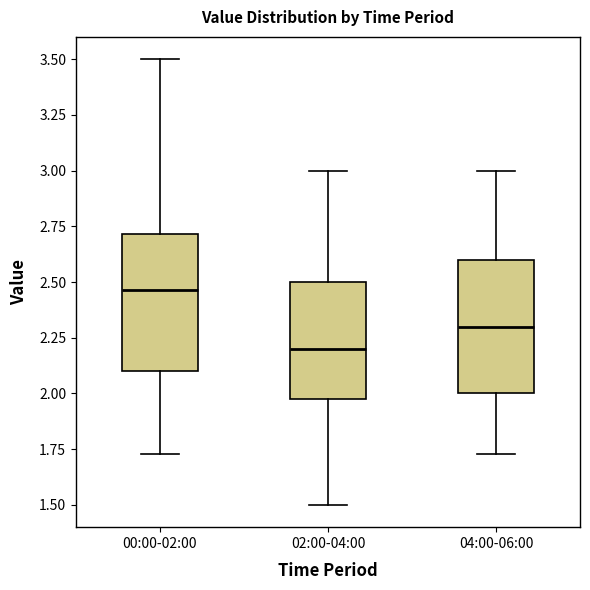

Reading left to right, transcribe this box plot: for each box, give where its median line is, the range the box spans, and where its two whiskers end, as read against the y-axis. The values are not printed on the chart, so give them approximately, as read against the axis.

00:00-02:00: median 2.45, box 2.10 to 2.70, whiskers 1.75 to 3.50
02:00-04:00: median 2.20, box 2.00 to 2.50, whiskers 1.50 to 3.00
04:00-06:00: median 2.30, box 2.00 to 2.60, whiskers 1.75 to 3.00